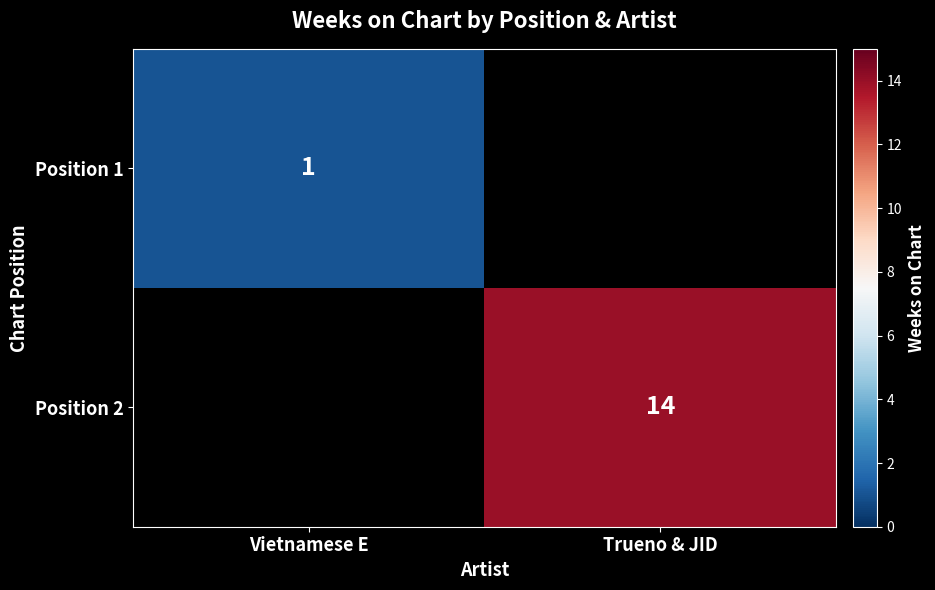

Is the value of Position 2 at Trueno & JID greater than the value of Position 1 at Vietnamese E?

Yes